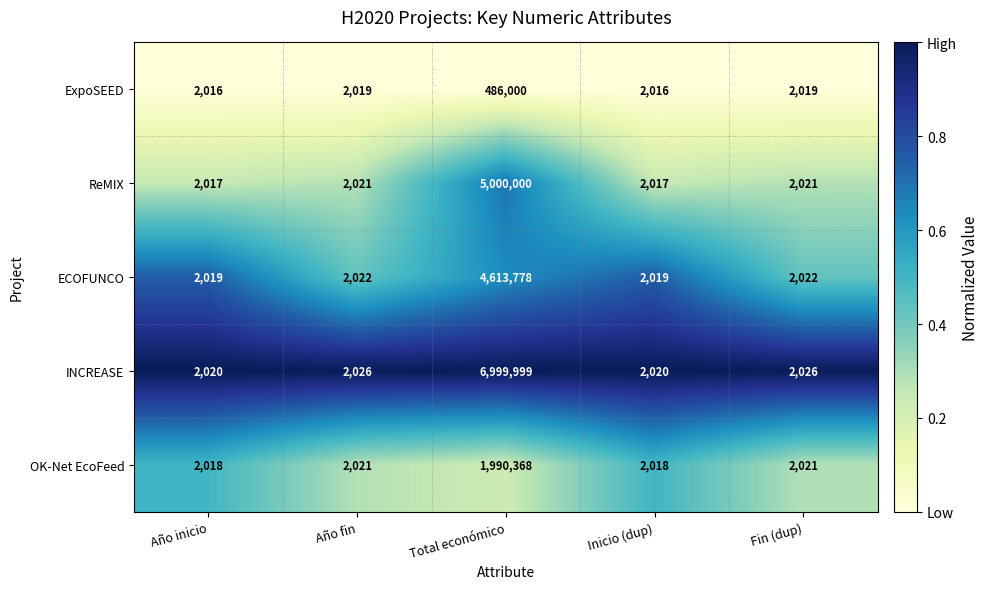

Is it true that OK-Net EcoFeed equals 3113 at Inicio (dup)?

False